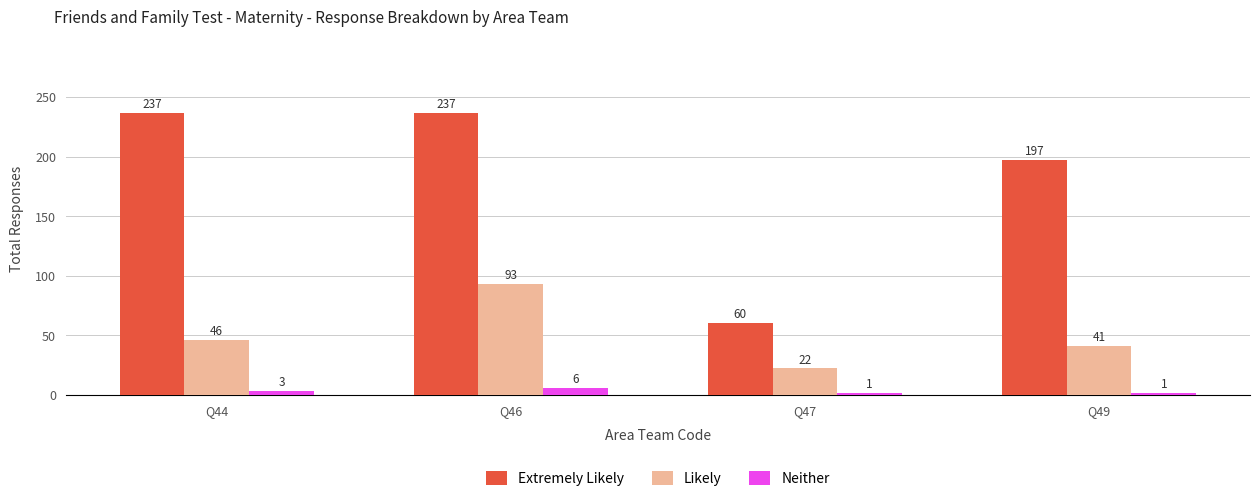

What is the value of the Extremely Likely bar at the 3rd from the left?

60